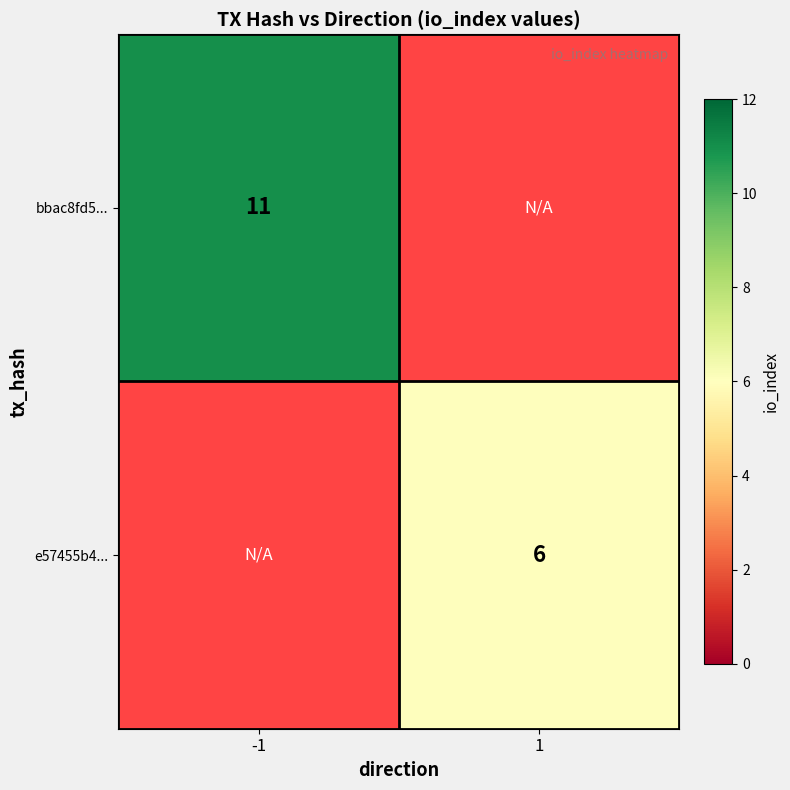

Is it true that e57455b4... equals 10 at 1?

False